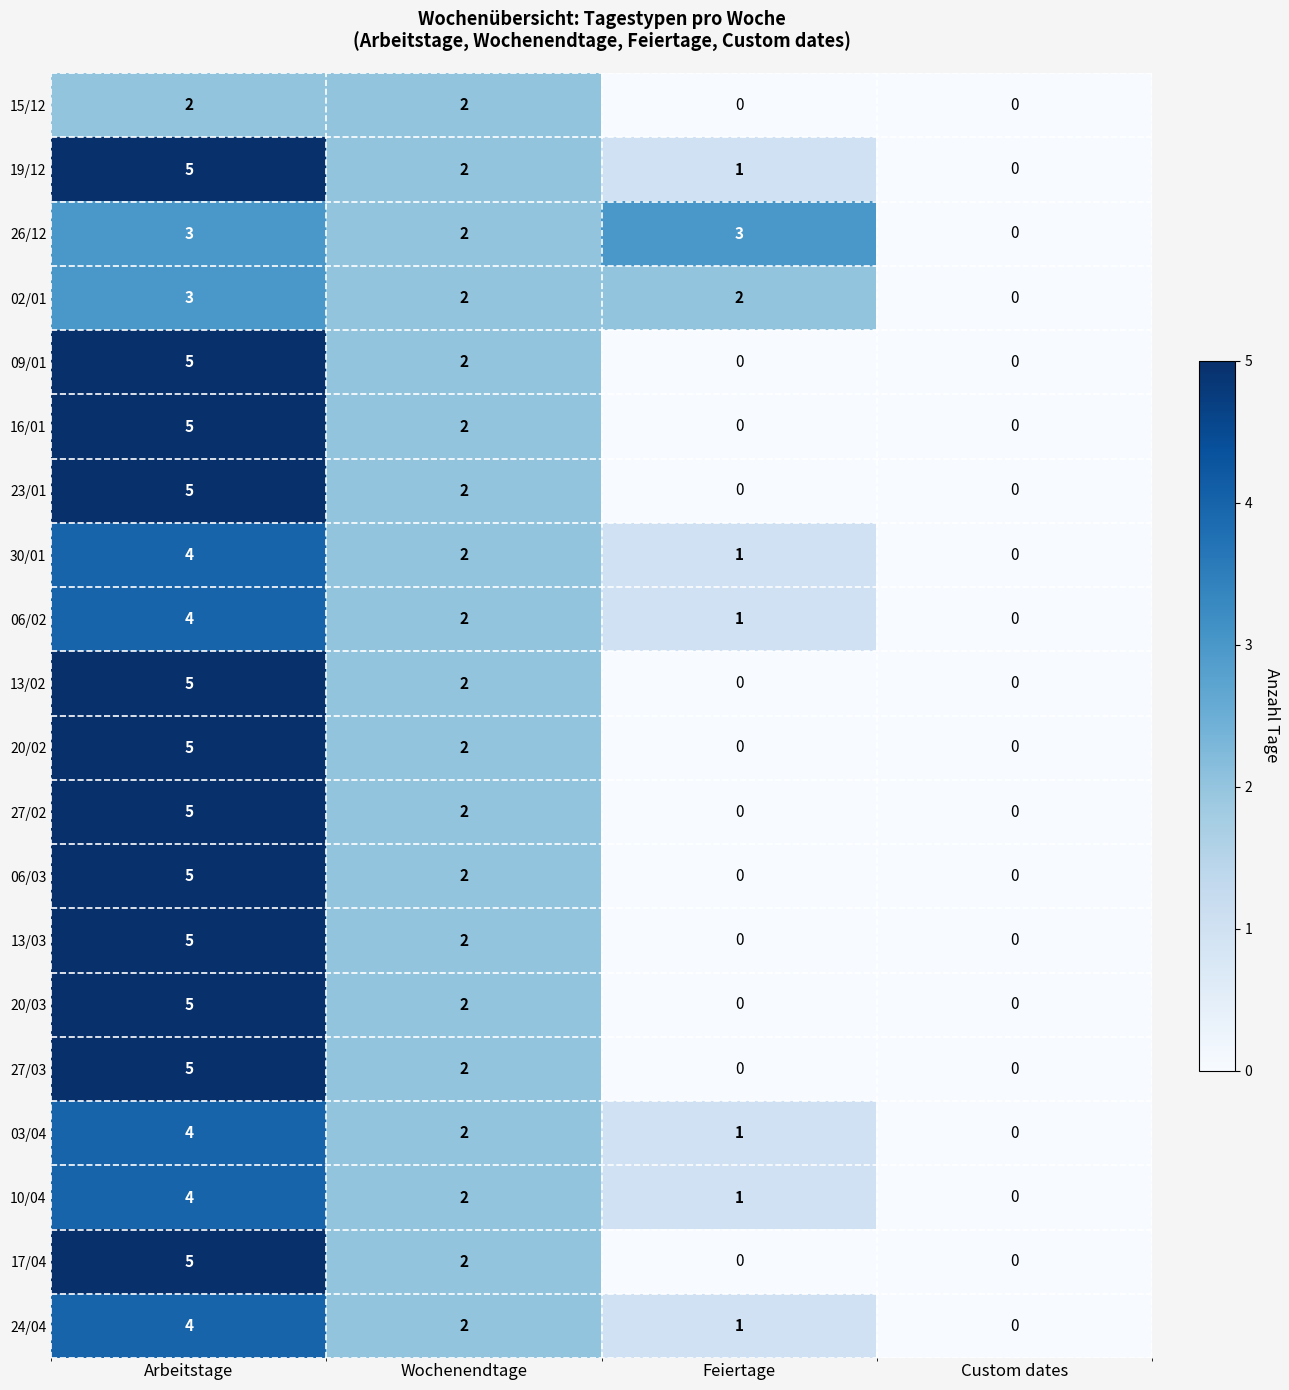

What is the total value across all series at Arbeitstage?

88